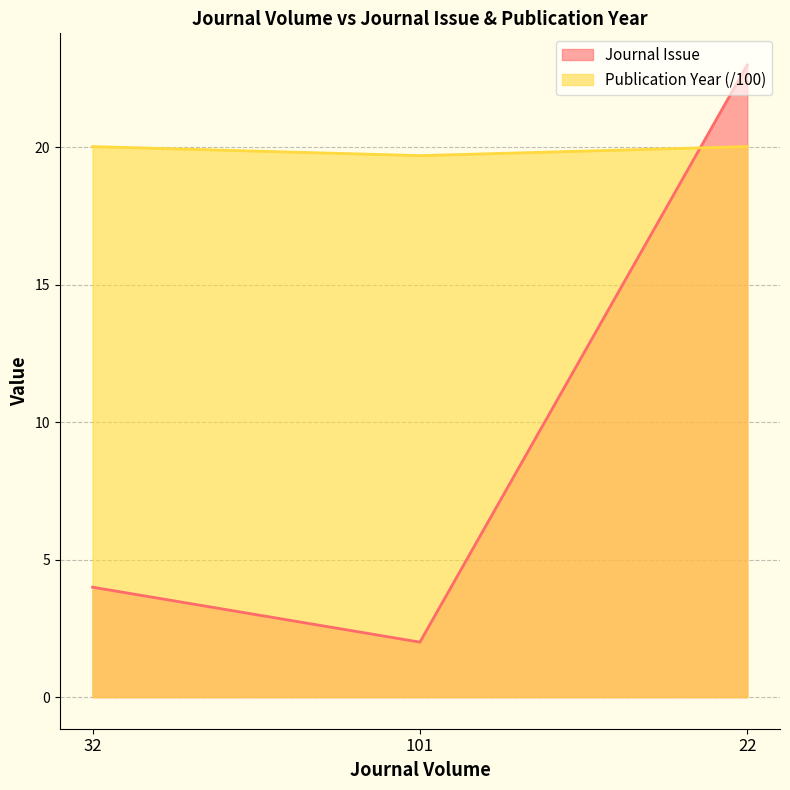

What is the average value of the Journal Issue series?

9.7